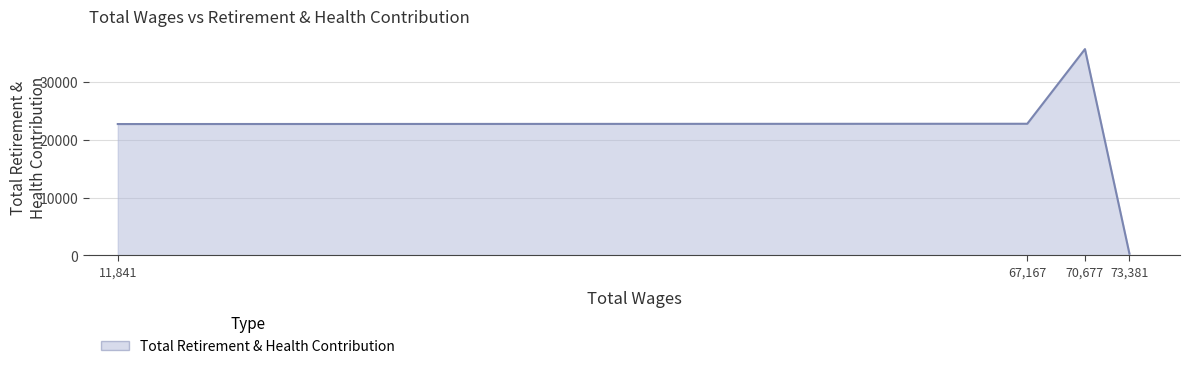

How many series are shown in this chart?

1